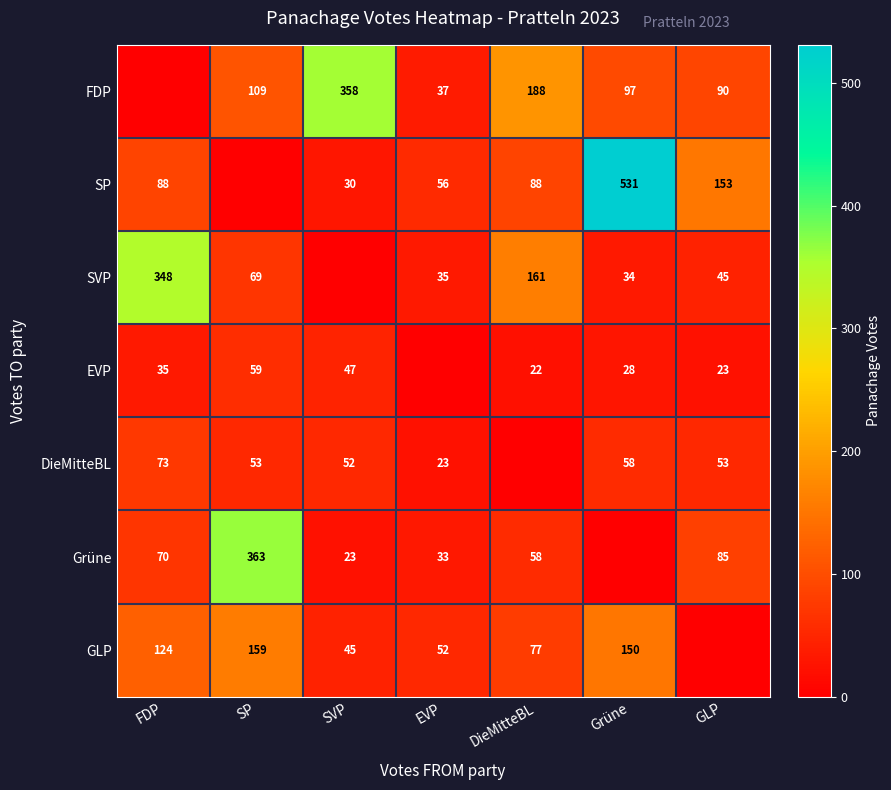

Is the value of SVP at EVP greater than the value of GLP at FDP?

No